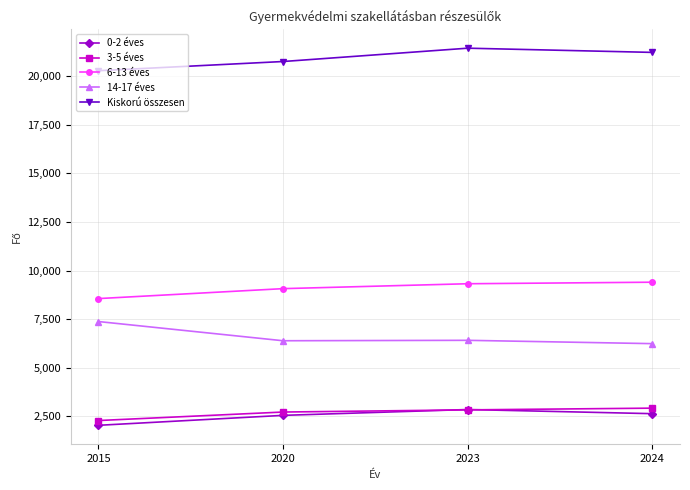

What is the highest value of the 14-17 éves series?

7378